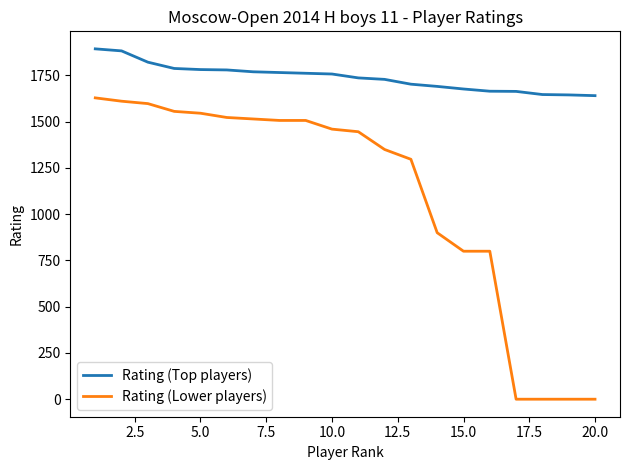

How many lines are shown in the chart?

2